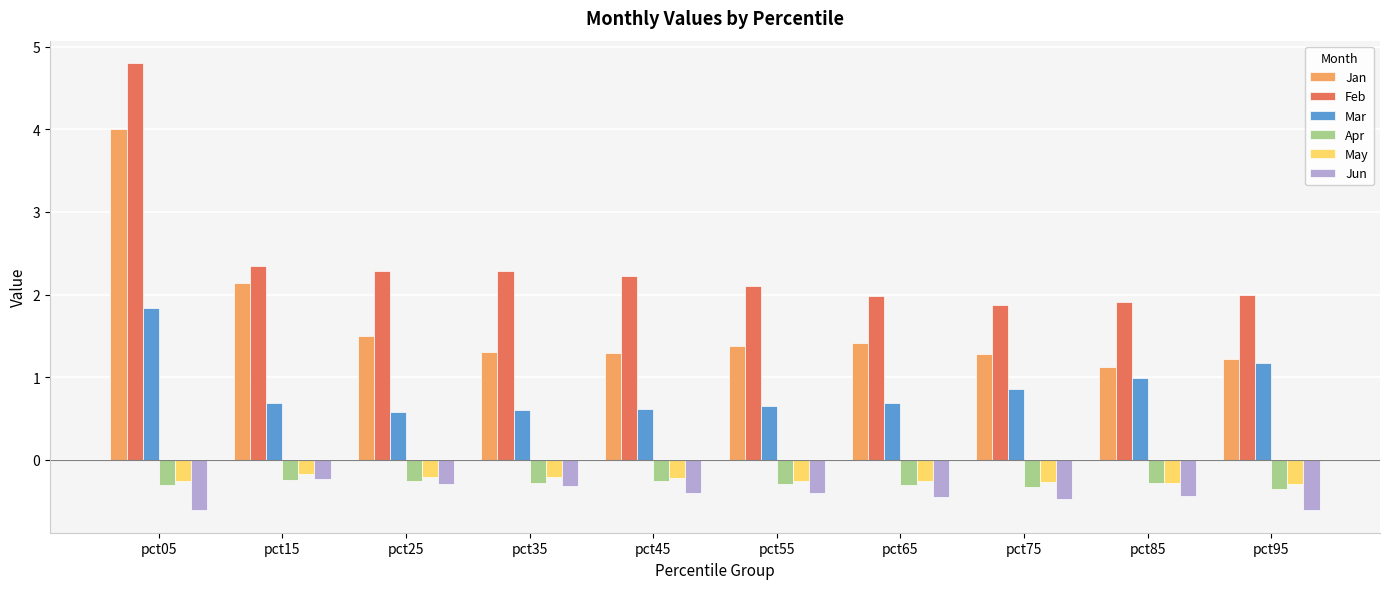

What is the average value of the Feb series?

2.4